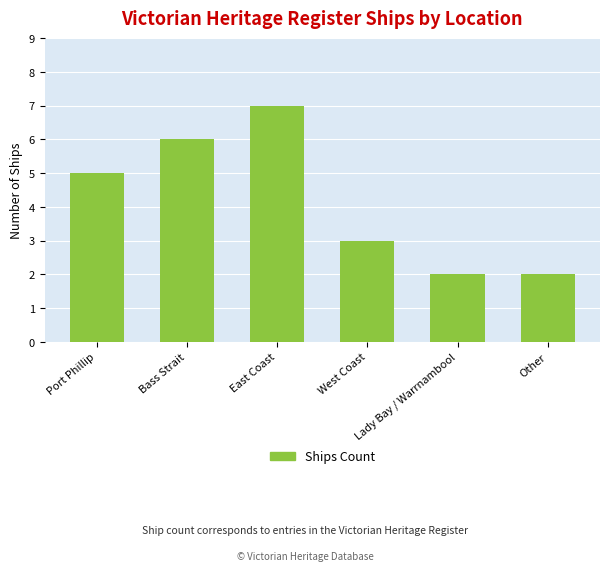

Read the value at Bass Strait.

6